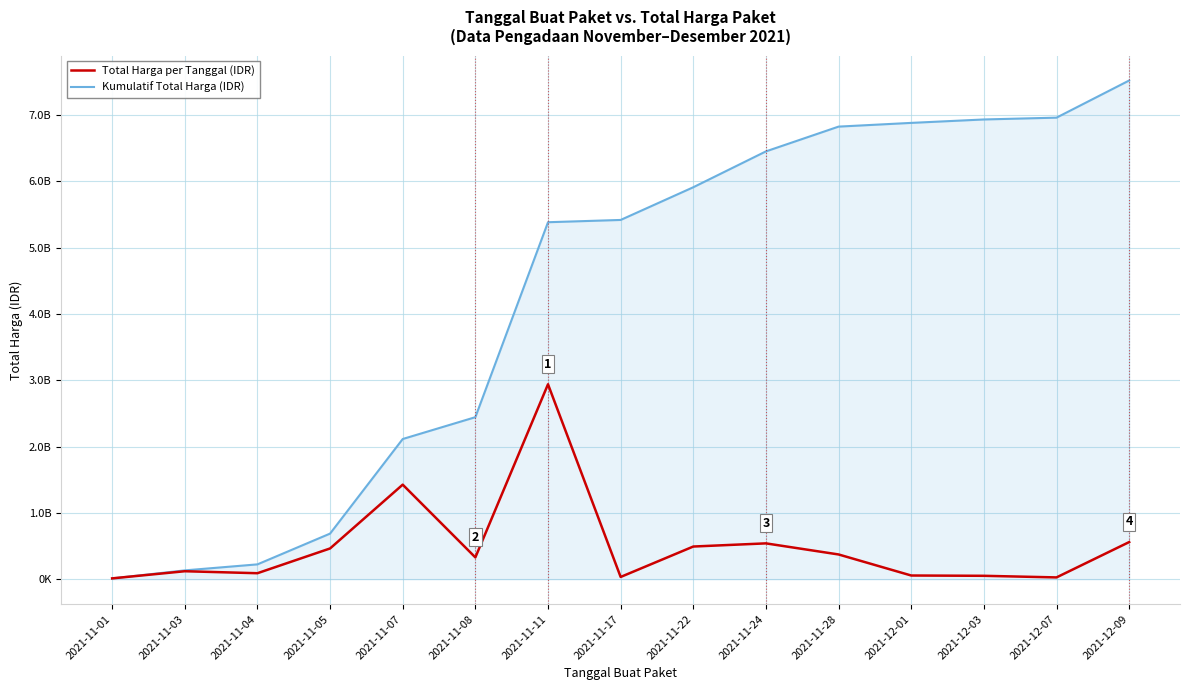

List the series in order of their peak value, lowest first.

Total Harga per Tanggal (IDR), Kumulatif Total Harga (IDR)